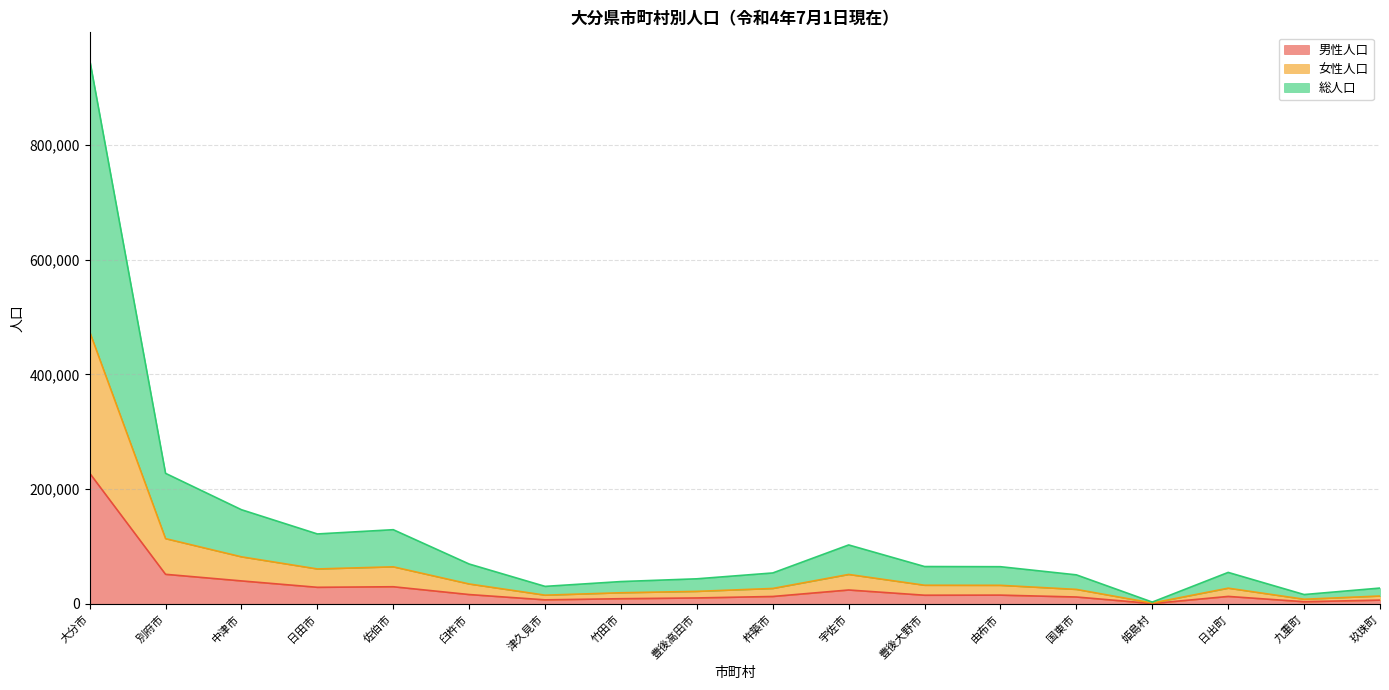

The value of 女性人口 at 中津市 is 125237. True or false?

False